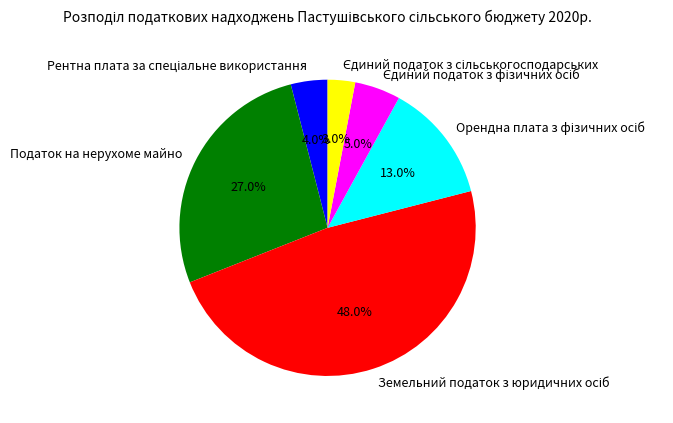

Is there a majority slice in this chart?

No